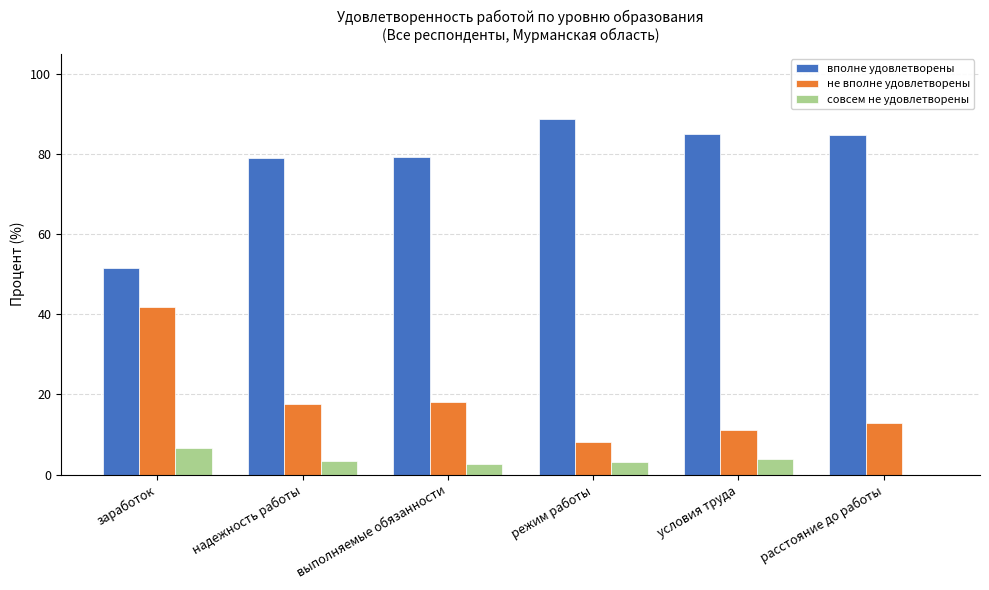

Which series has the largest total across all categories?

вполне удовлетворены